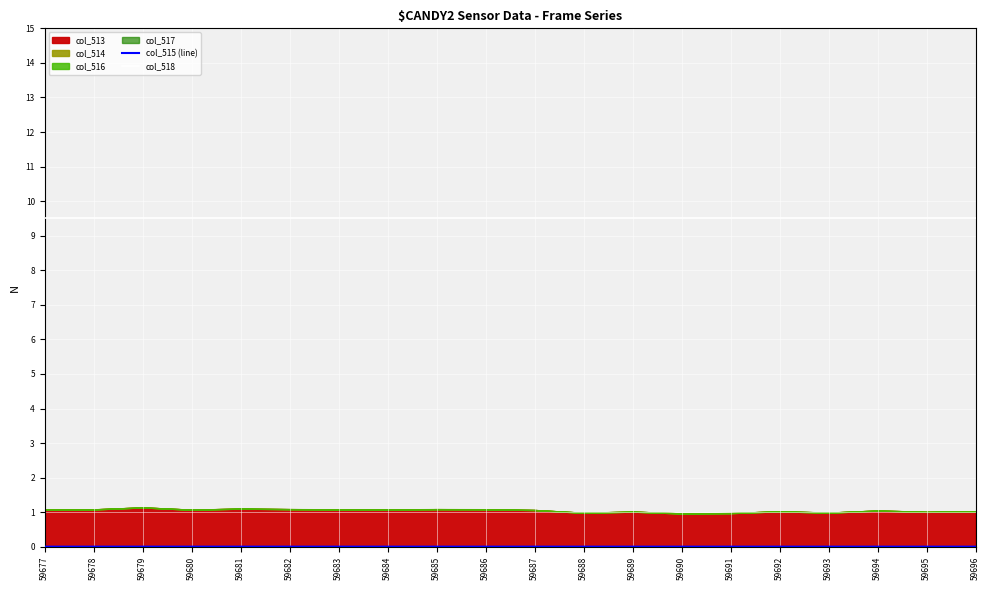

What is the value of the col_518 point at the 1st from the left?

9.5